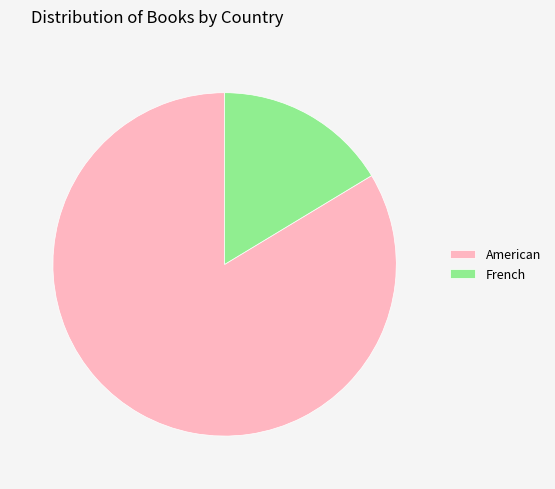

Which slice is the largest?

American